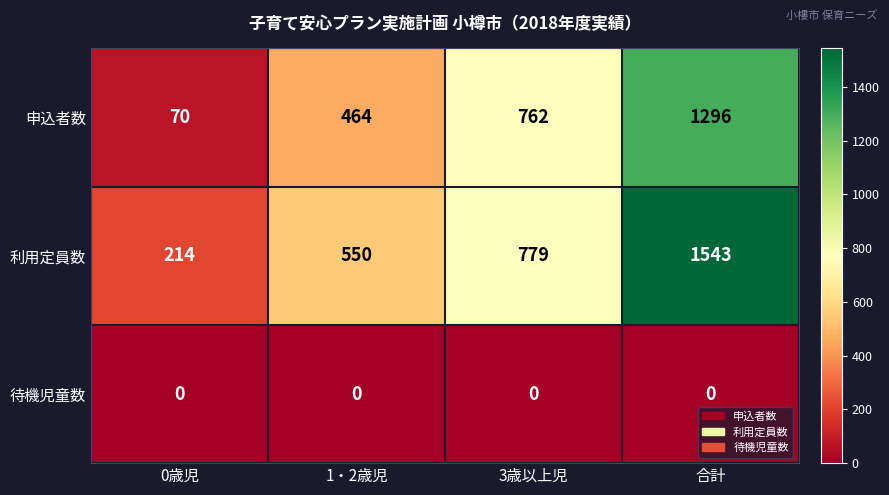

Between 3歳以上児 and 合計, which series saw the biggest shift?

利用定員数